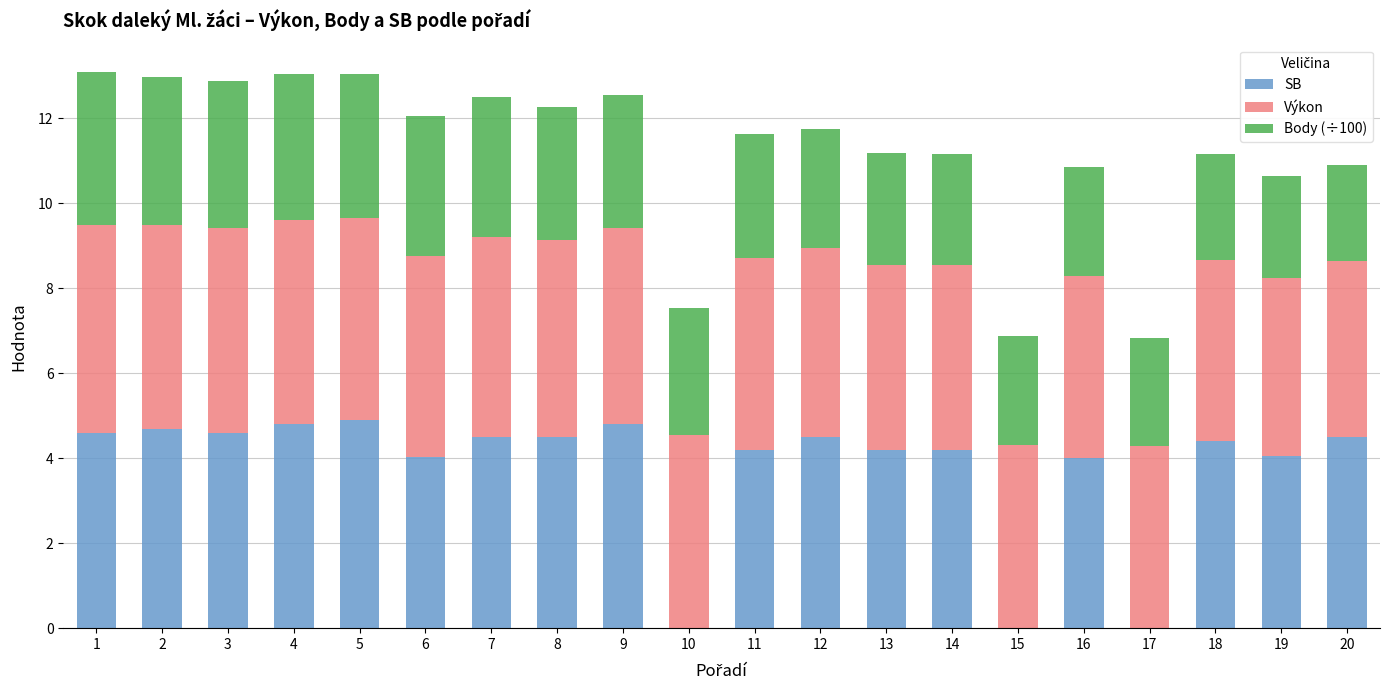

What is the total value across all series at 17?

6.8